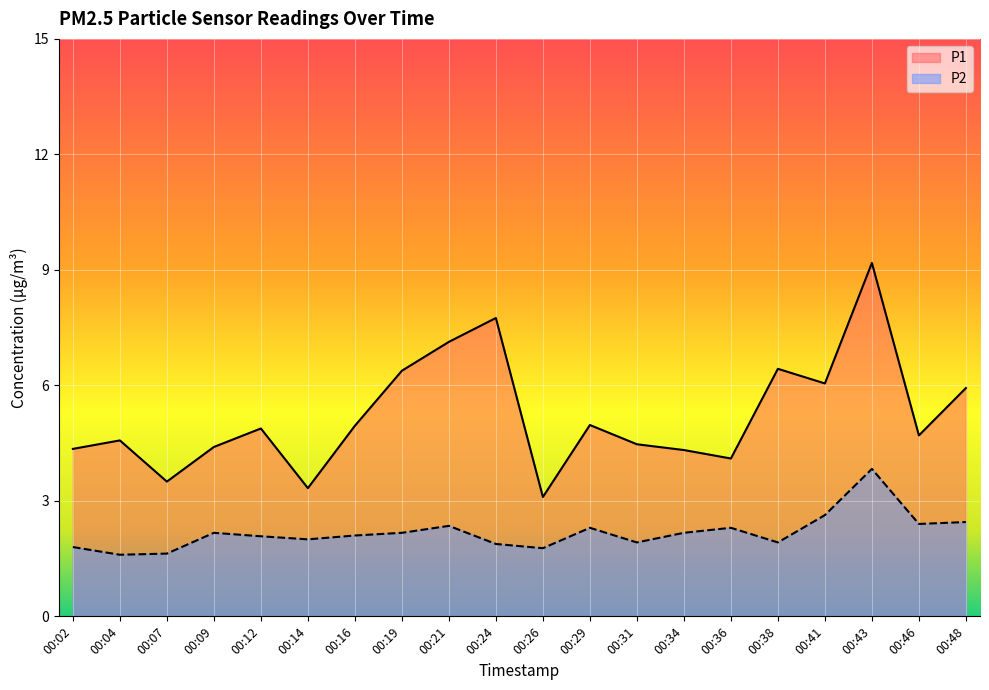

What are all the series names shown in the legend?

P1, P2